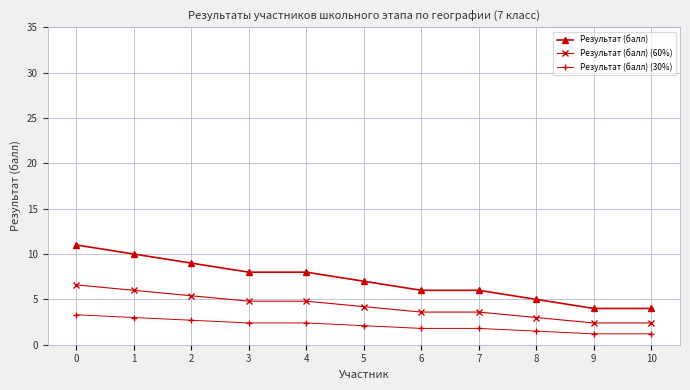

Reading left to right, transcribe all the data shown in this chart.

Результат (балл): 11.0	10.0	9.0	8.0	8.0	7.0	6.0	6.0	5.0	4.0	4.0
Результат (балл) (60%): 6.6	6.0	5.4	4.8	4.8	4.2	3.6	3.6	3.0	2.4	2.4
Результат (балл) (30%): 3.3	3.0	2.7	2.4	2.4	2.1	1.8	1.8	1.5	1.2	1.2